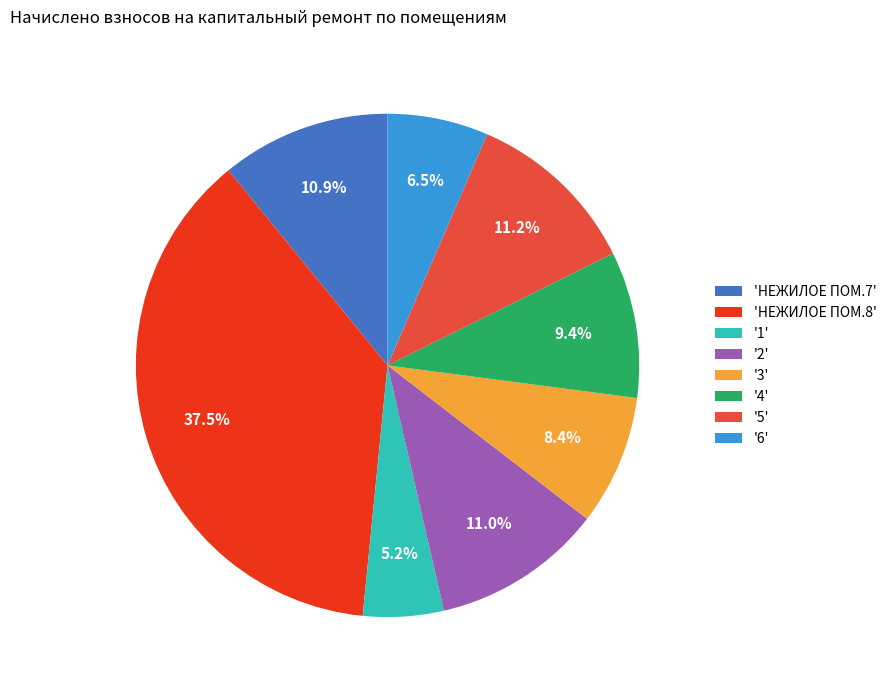

How much of the chart is everything except 'НЕЖИЛОЕ ПОМ.8'?

62.5%